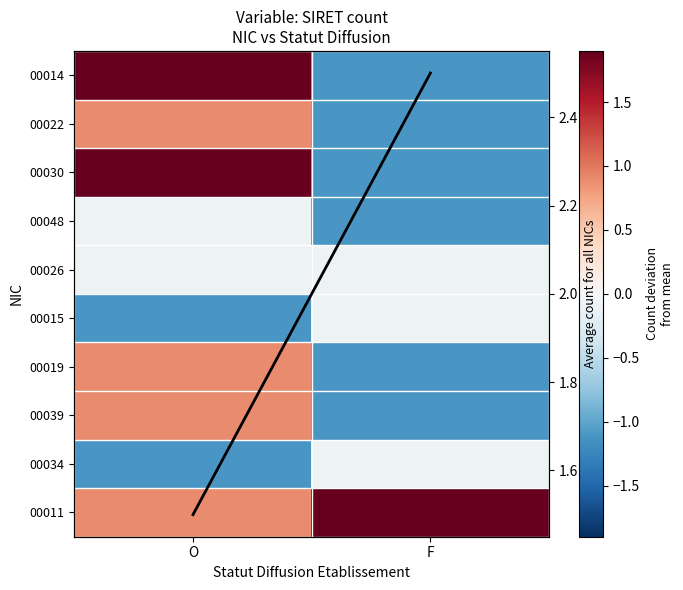

The 00034 series shows -0.1 at F. True or false?

True